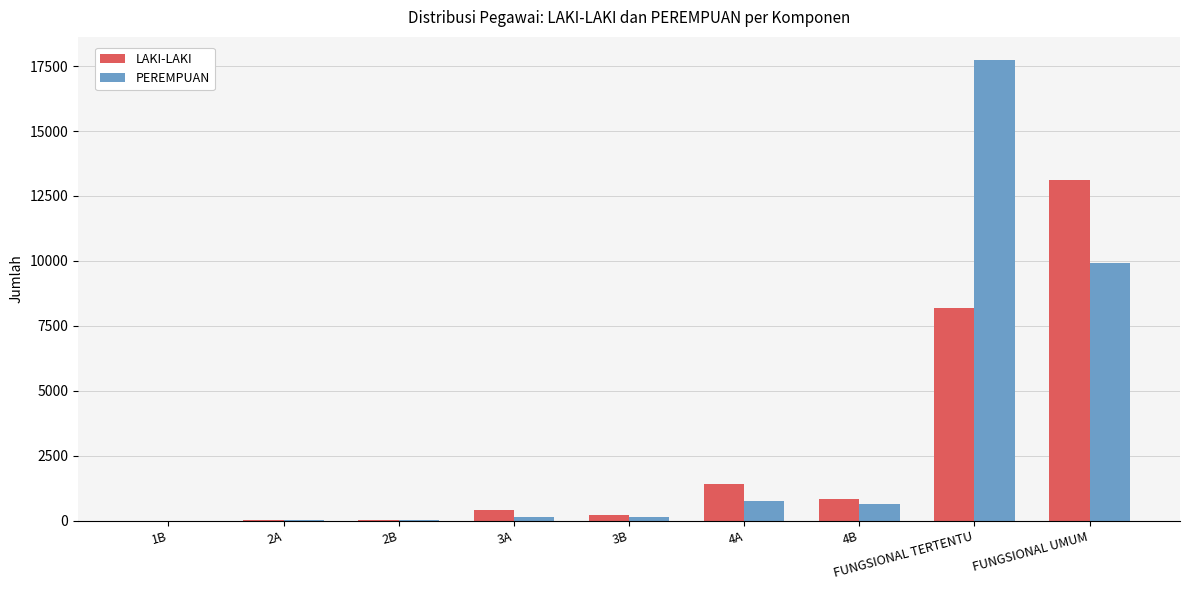

Is the value of PEREMPUAN at 4A greater than the value of LAKI-LAKI at FUNGSIONAL UMUM?

No